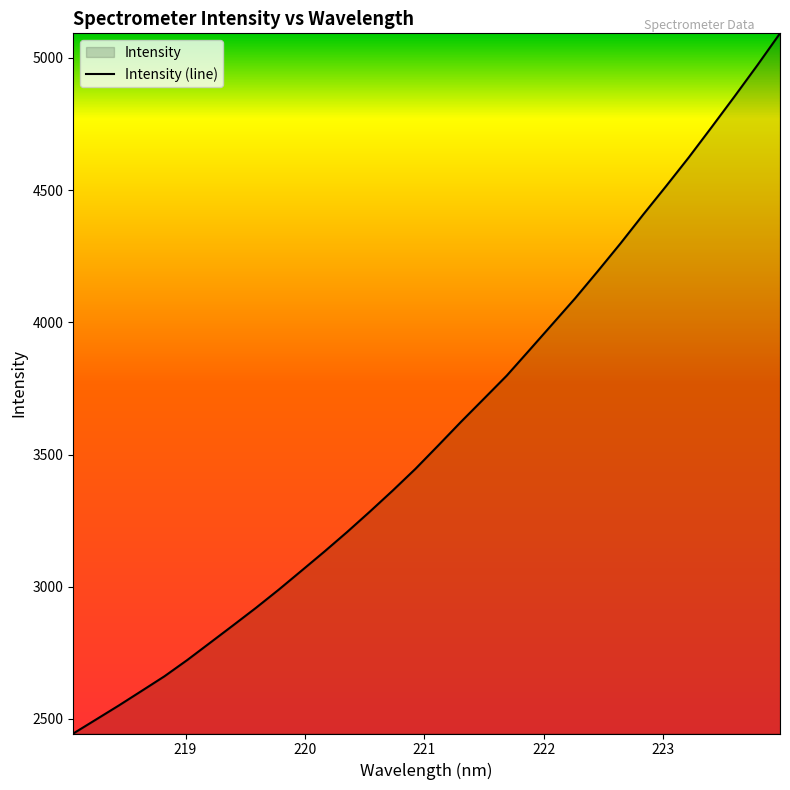

What is the maximum value shown in the chart?

5093.0